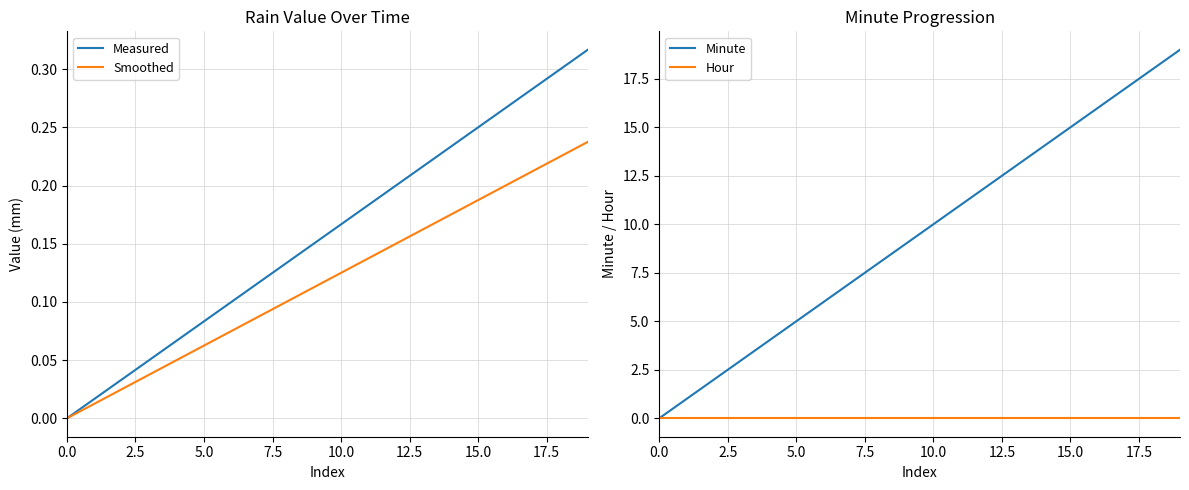

Does the chart have visible grid lines?

Yes